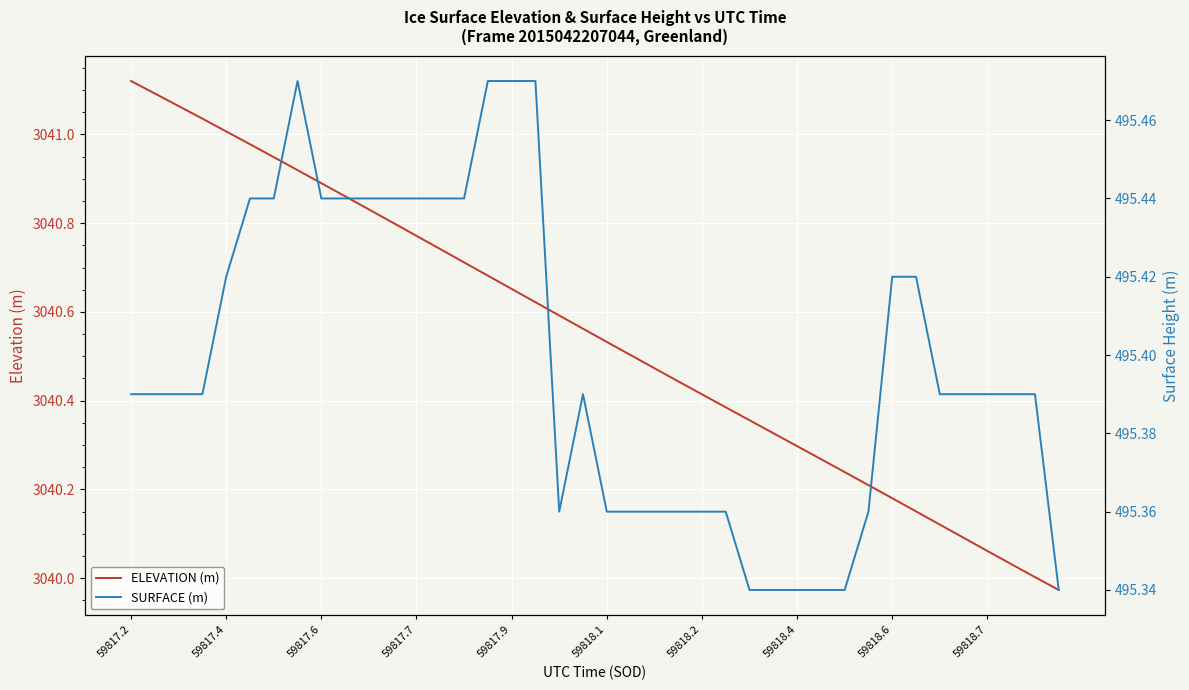

True or false: SURFACE (m) and ELEVATION (m) cross at least once.

False